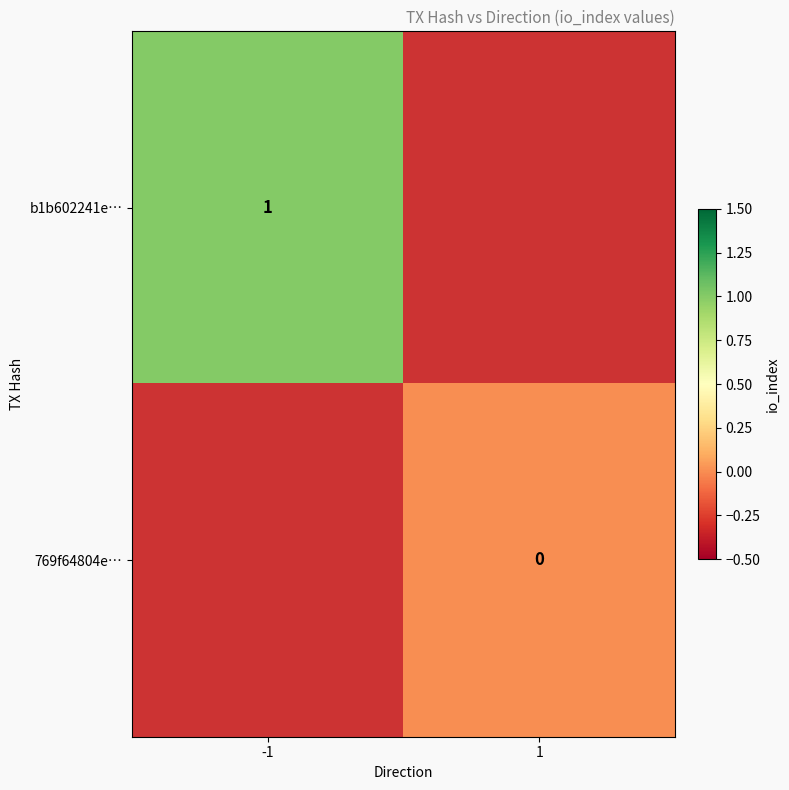

At which category does the chart reach its minimum across all series?

1